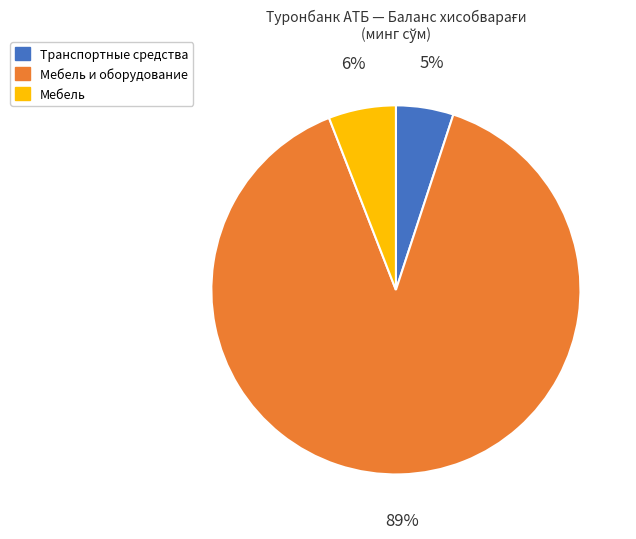

Is it true that Мебель is 6% of the pie?

True